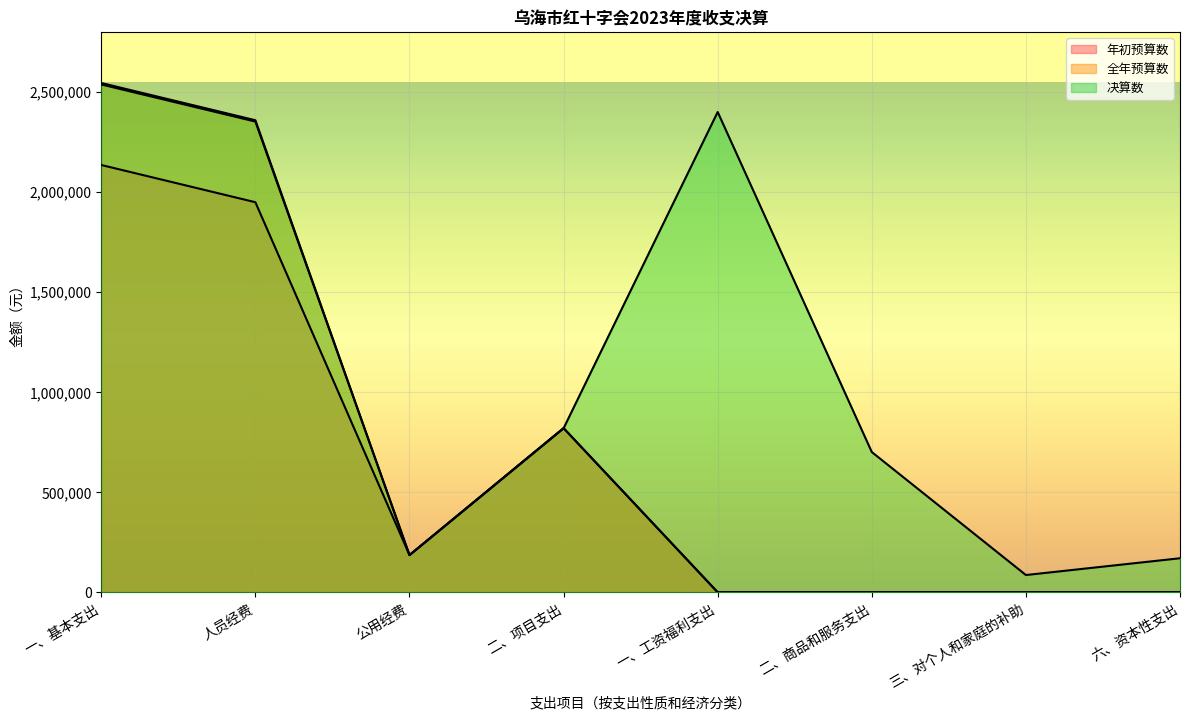

What are all the series names shown in the legend?

年初预算数, 全年预算数, 决算数